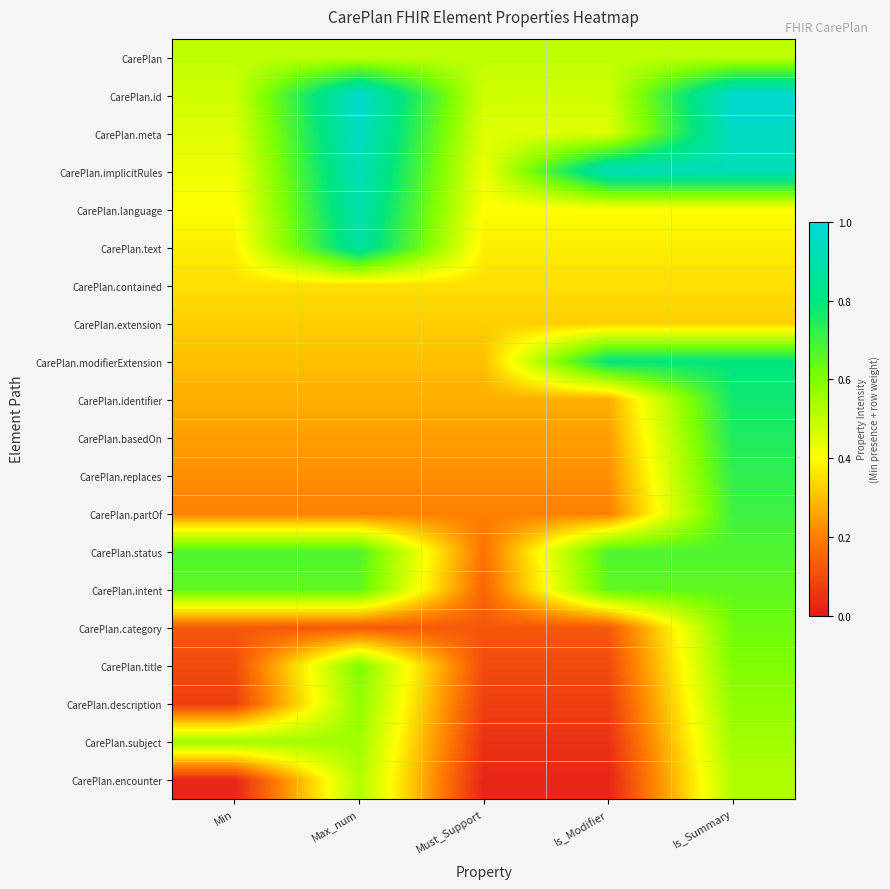

How many distinct data groups are displayed?

20